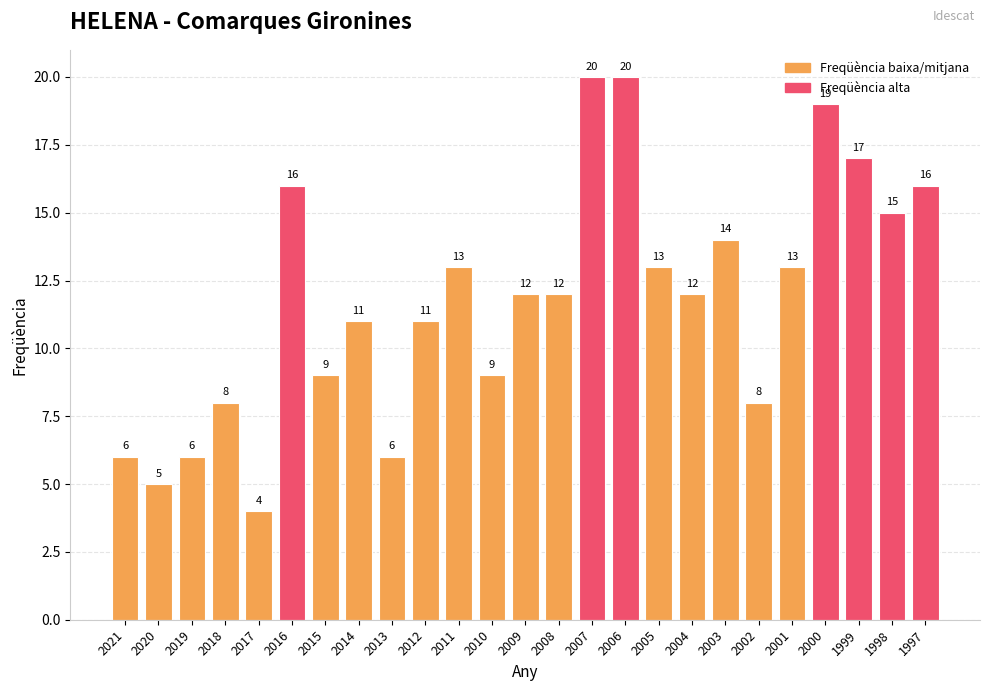

Count the number of data series in this chart.

1